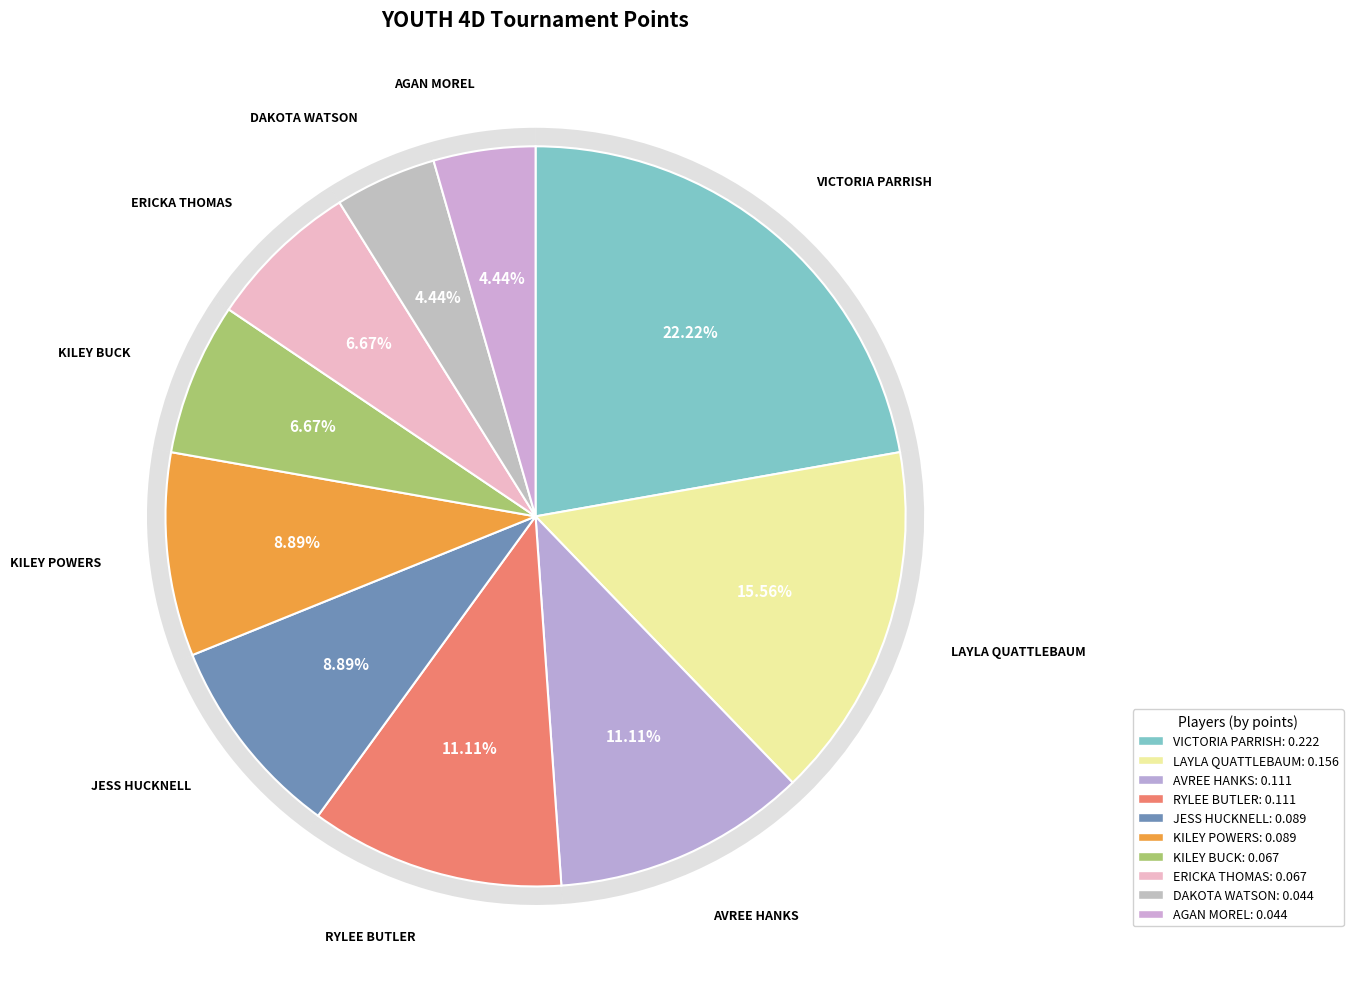

Approximately how many times larger is the value at DAKOTA WATSON compared to KILEY BUCK?

0.7